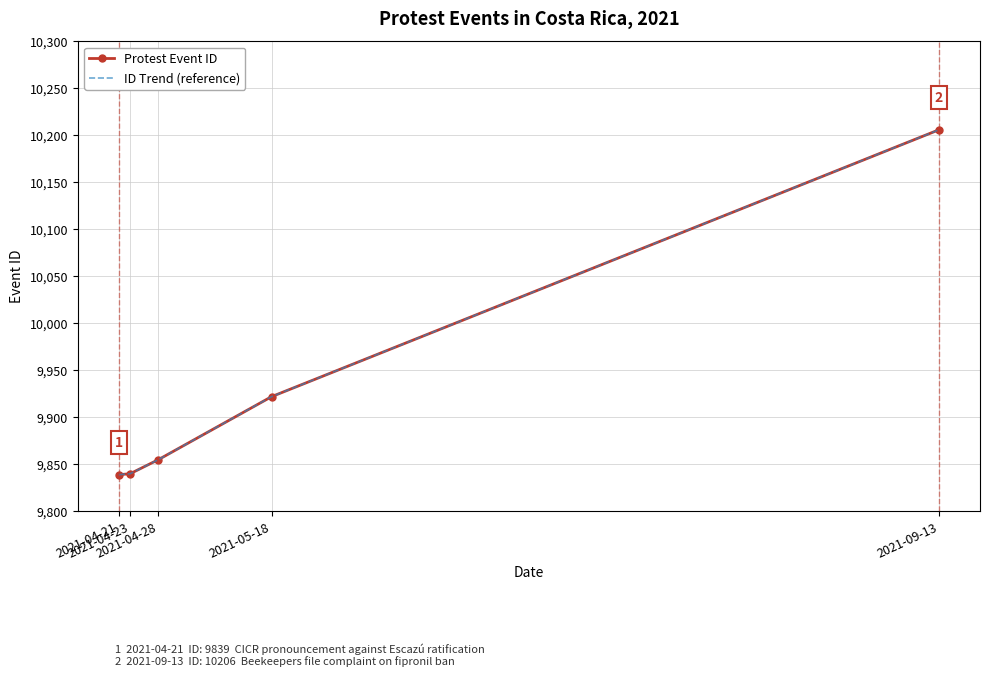

Between 2021-04-28 and 2021-09-13, which series saw the biggest shift?

Protest Event ID